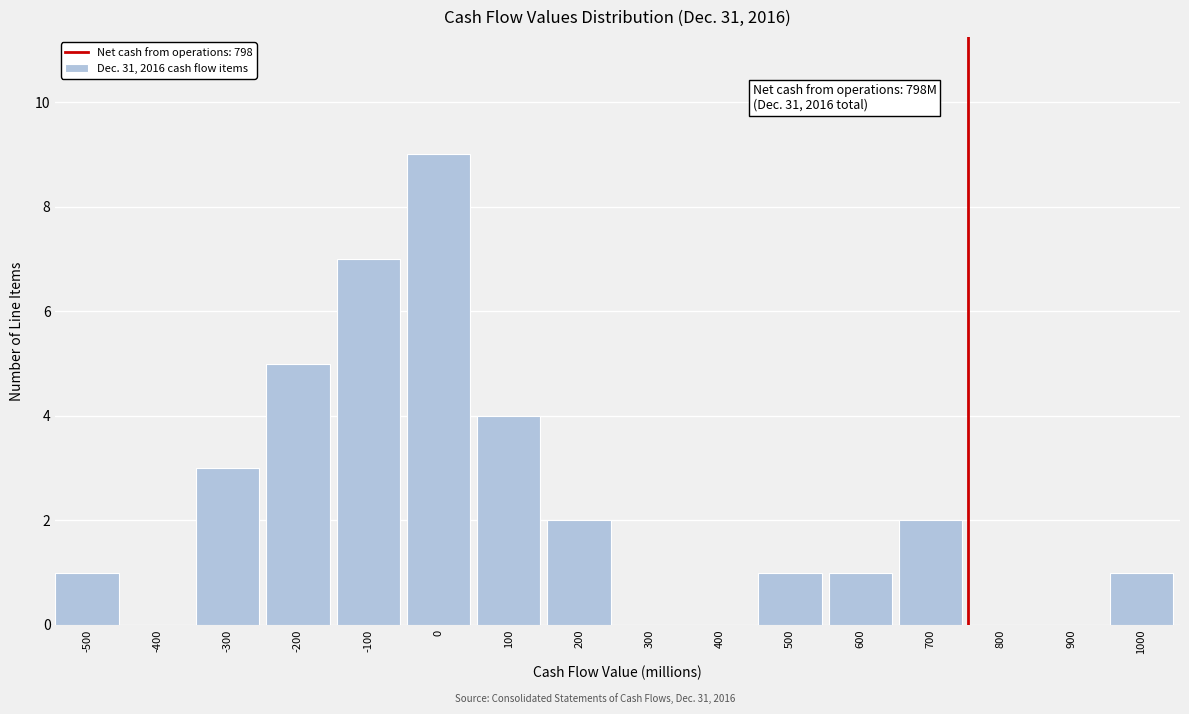

Reading left to right, transcribe all the data shown in this chart.

-500=1	-400=0	-300=3	-200=5	-100=7	0=9	100=4	200=2	300=0	400=0	500=1	600=1	700=2	800=0	900=0	1000=1